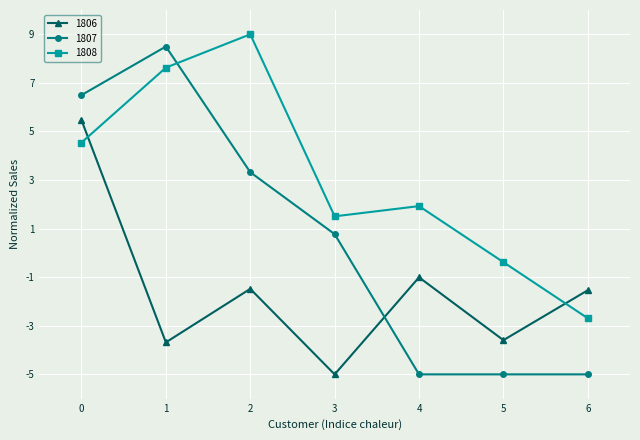

Which series has the largest total across all categories?

1808